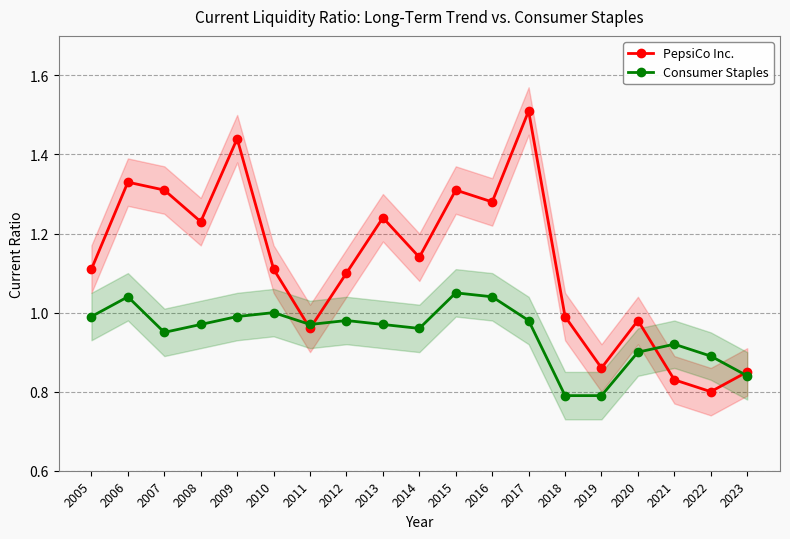

At how many categories does at least one series exceed 0?

19